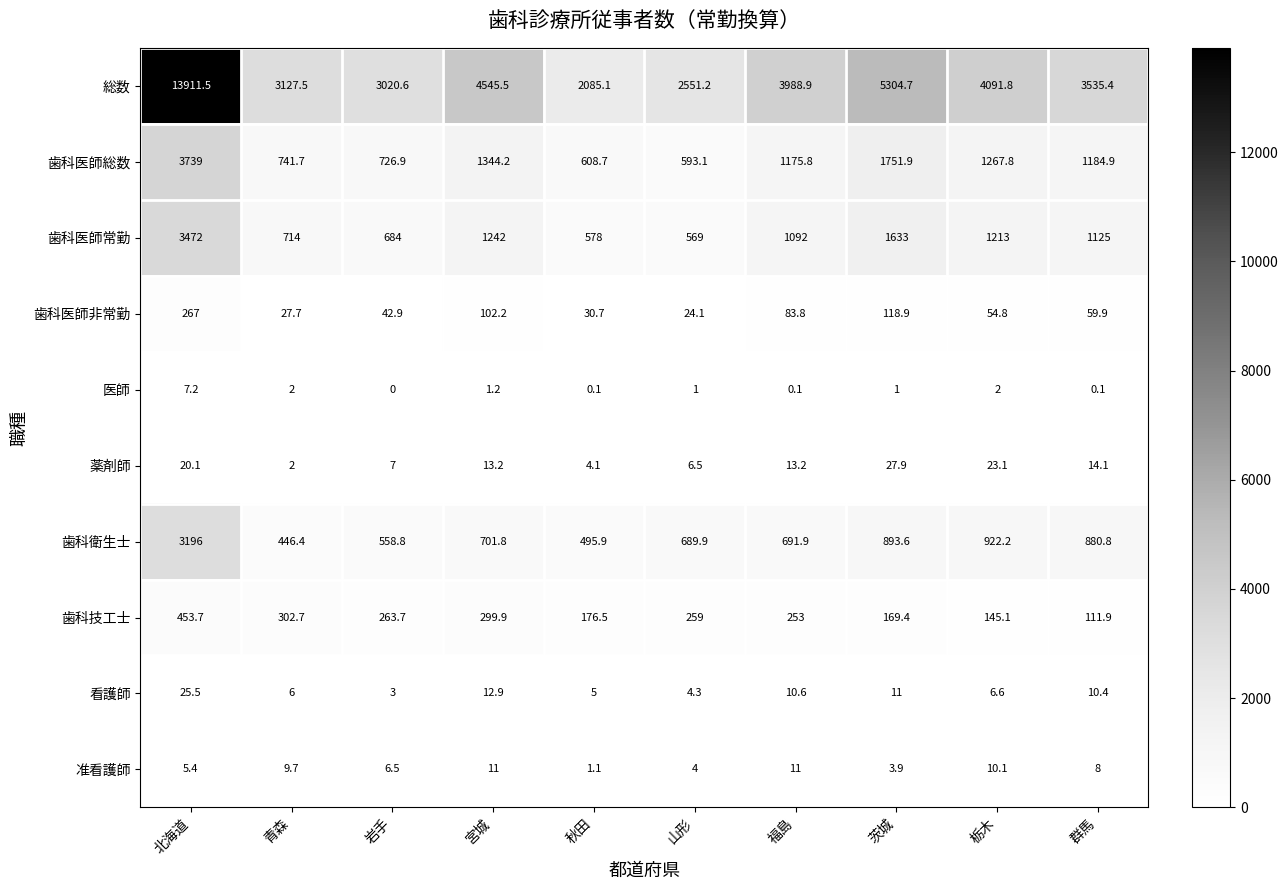

What is the total value across all series at 宮城?

8273.9